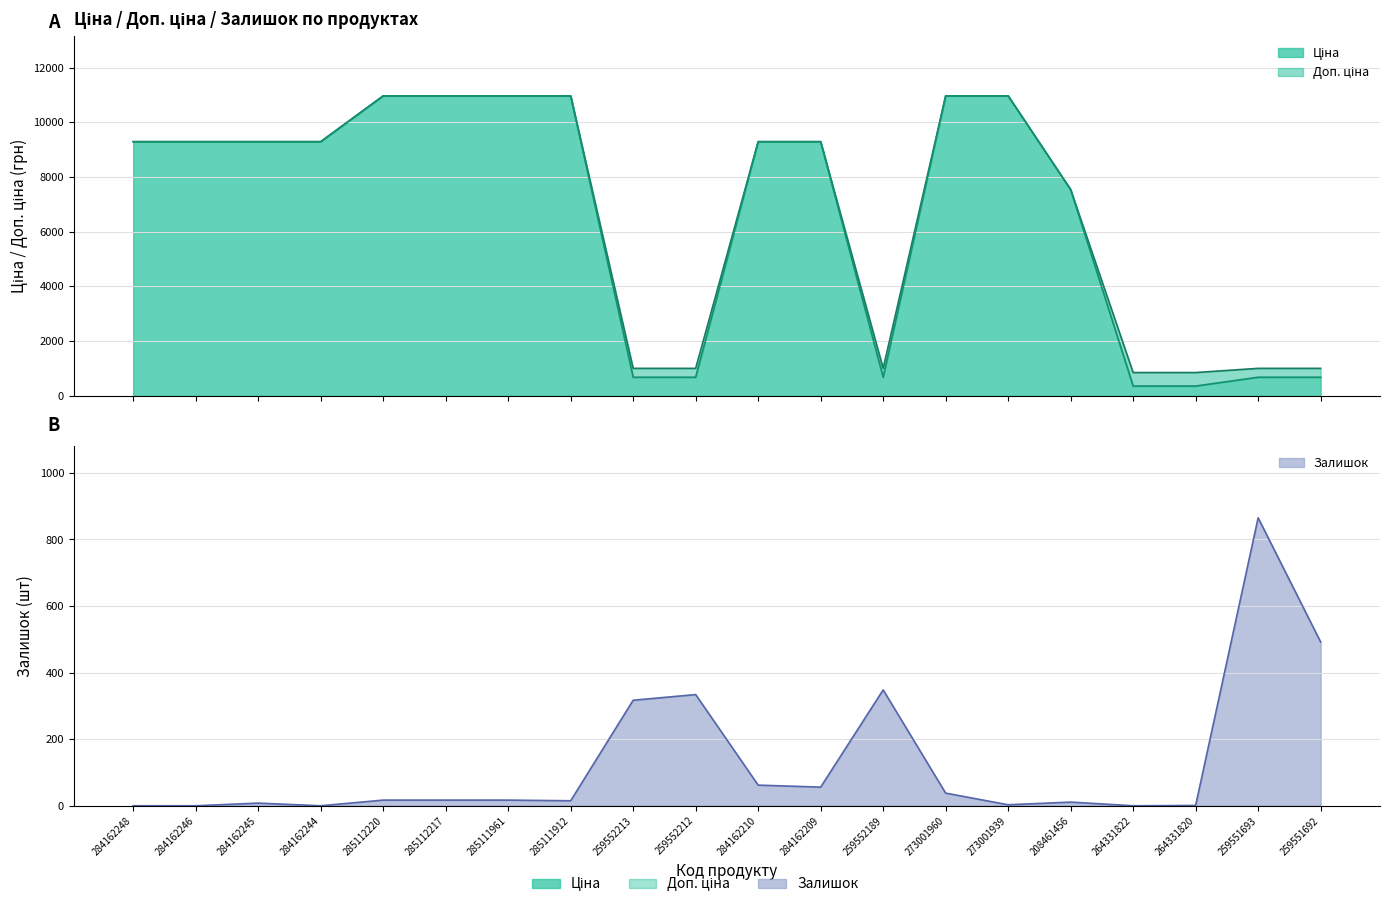

Reading right to left, transcribe all the data shown in this chart.

Ціна: 259551692=679.8	259551693=679.8	264331820=357.9	264331822=357.9	208461456=7539.3	273001939=10964.4	273001960=10964.4	259552189=679.8	284162209=9290.5	284162210=9290.5	259552212=679.8	259552213=679.8	285111912=10964.4	285111961=10964.4	285112217=10964.4	285112220=10964.4	284162244=9290.5	284162245=9290.5	284162246=9290.5	284162248=9290.5
Доп. ціна: 259551692=1004.1	259551693=1004.1	264331820=851.0	264331822=851.0	208461456=7539.3	273001939=10964.4	273001960=10964.4	259552189=1004.1	284162209=9290.5	284162210=9290.5	259552212=1004.1	259552213=1004.1	285111912=10964.4	285111961=10964.4	285112217=10964.4	285112220=10964.4	284162244=9290.5	284162245=9290.5	284162246=9290.5	284162248=9290.5
Залишок: 259551692=492.0	259551693=865.0	264331820=1.0	264331822=0.0	208461456=11.0	273001939=3.0	273001960=38.0	259552189=348.0	284162209=56.0	284162210=62.0	259552212=334.0	259552213=317.0	285111912=15.0	285111961=17.0	285112217=17.0	285112220=17.0	284162244=0.0	284162245=8.0	284162246=0.0	284162248=0.0